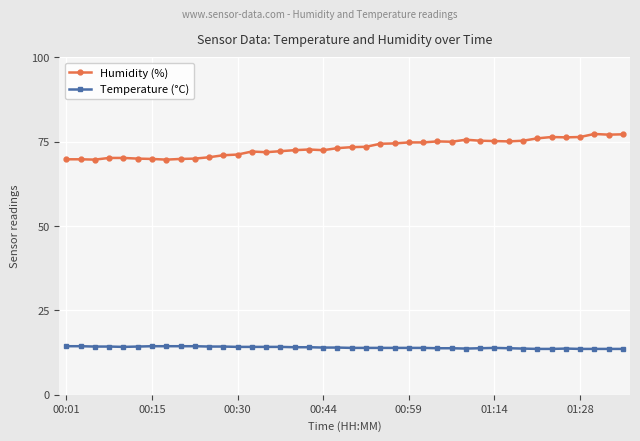

What is the value of the Temperature (°C) point at the 40th from the left?

13.6